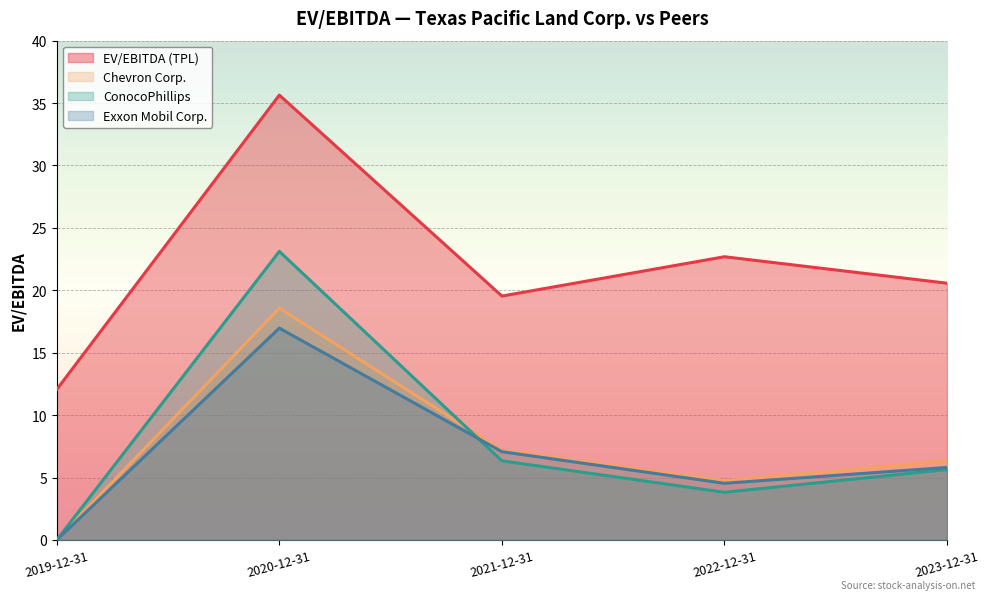

Which series has the largest total across all categories?

EV/EBITDA (TPL)